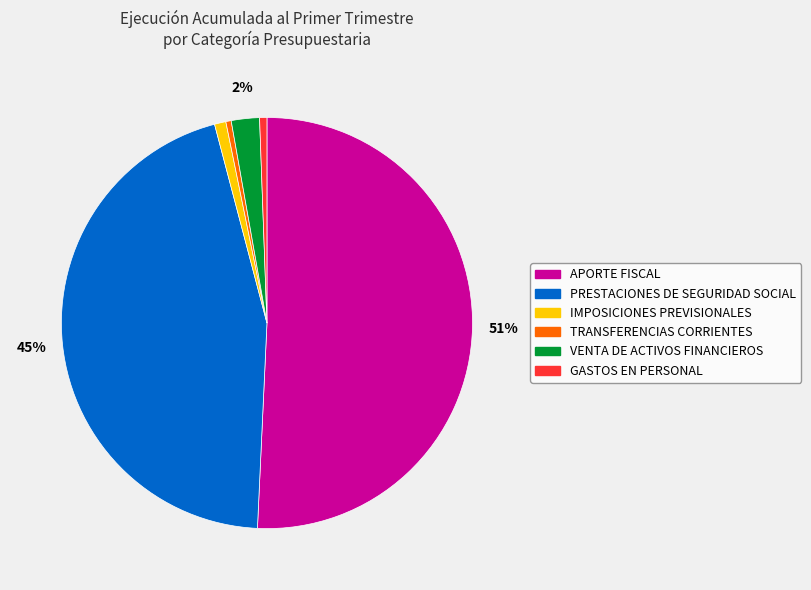

How many segments does this pie chart have?

6